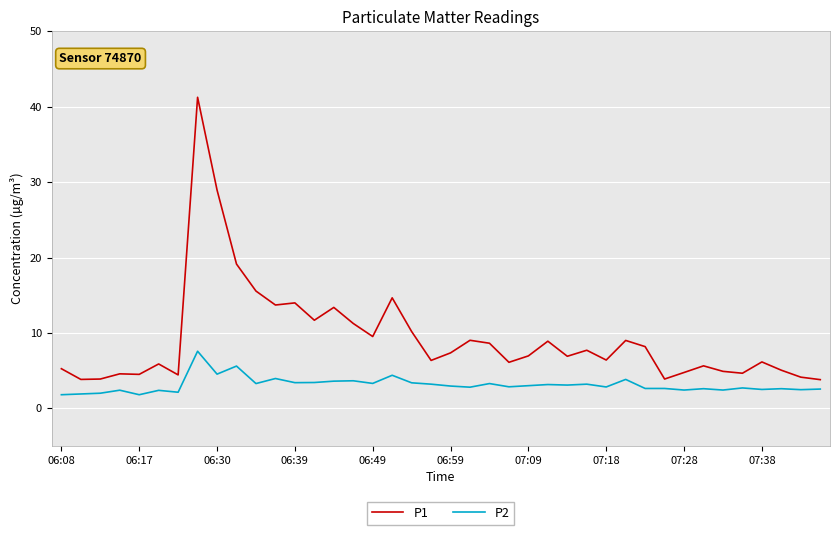

True or false: P2 and P1 cross at least once.

False